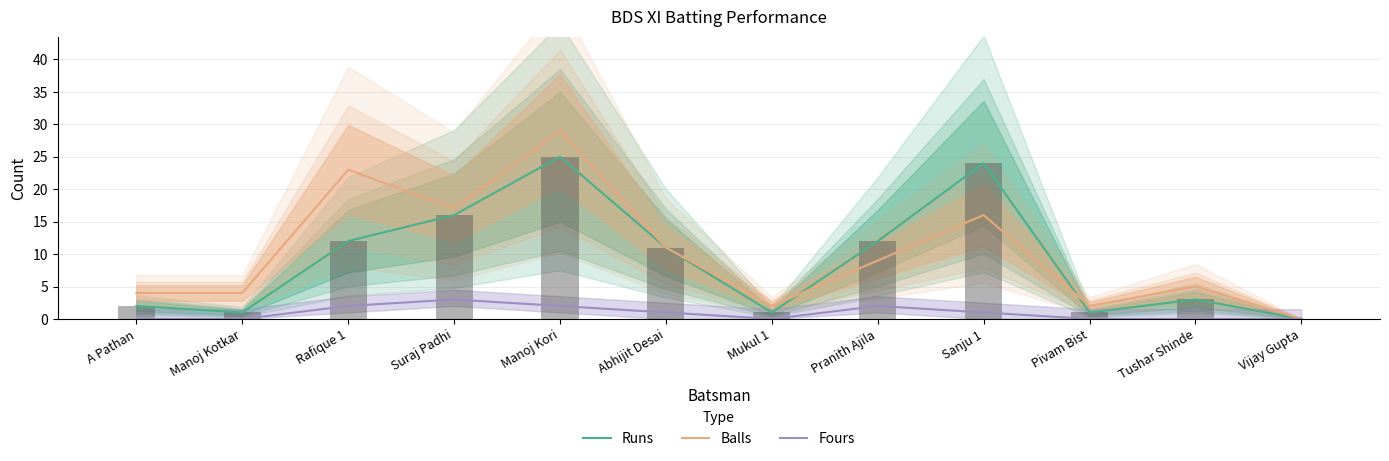

The value of Balls at Pranith Ajila is 14. True or false?

False